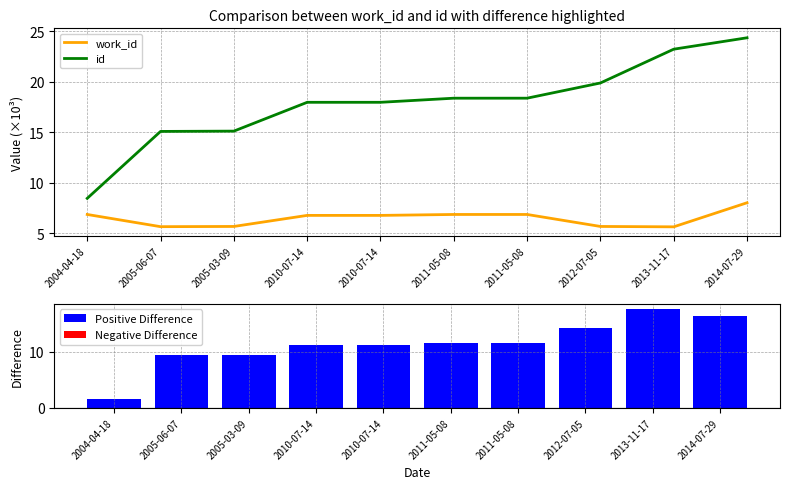

How many data points in Positive Difference are less than 11?

3